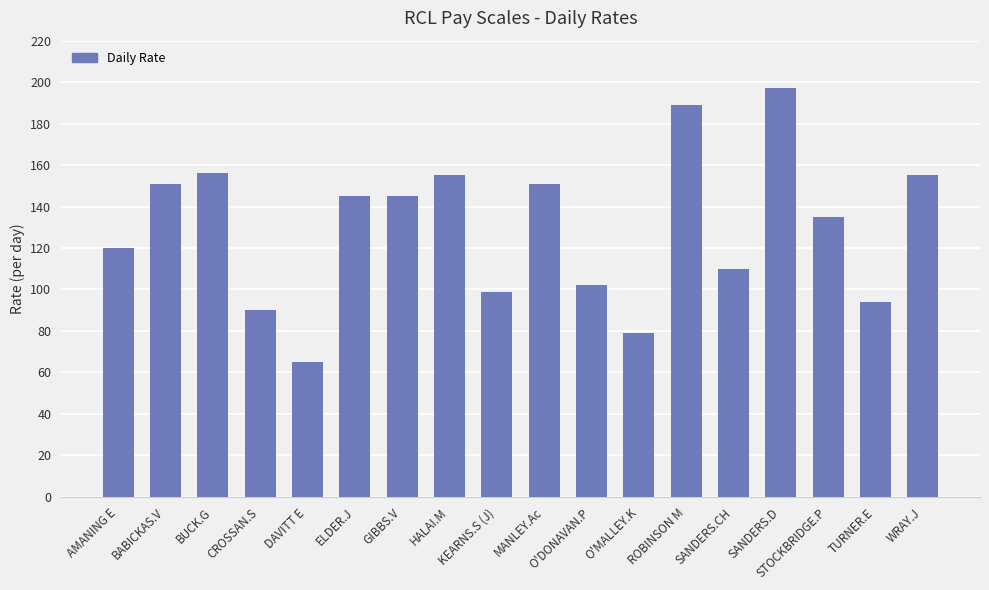

The value at O'DONAVAN.P is 23. True or false?

False